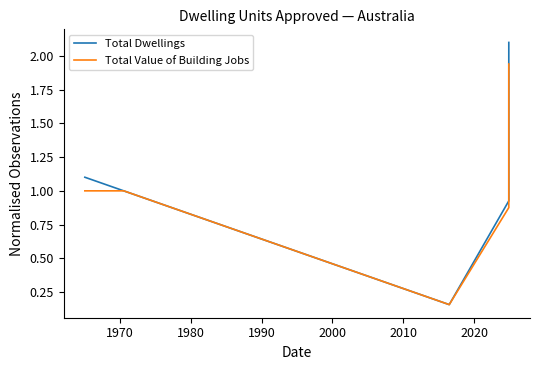

What is the sum of all Total Dwellings values?

24.4